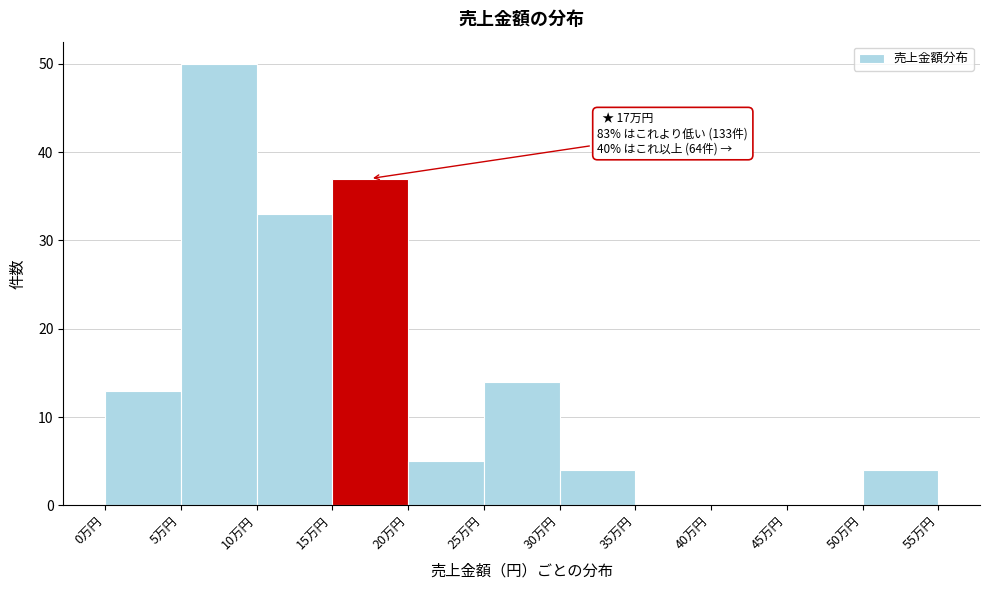

Reading left to right, list all the values displayed in this chart.

0万円=13	5万円=50	10万円=33	15万円=37	20万円=5	25万円=14	30万円=4	35万円=0	40万円=0	45万円=0	50万円=4